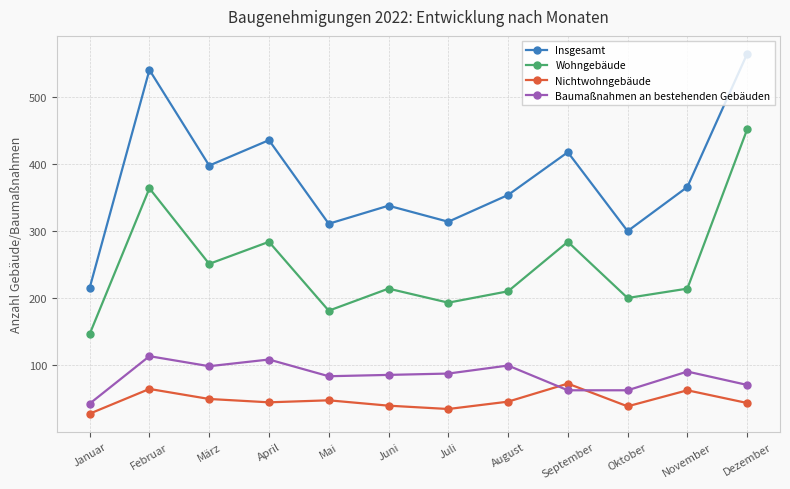

Which series has the widest spread of values?

Insgesamt